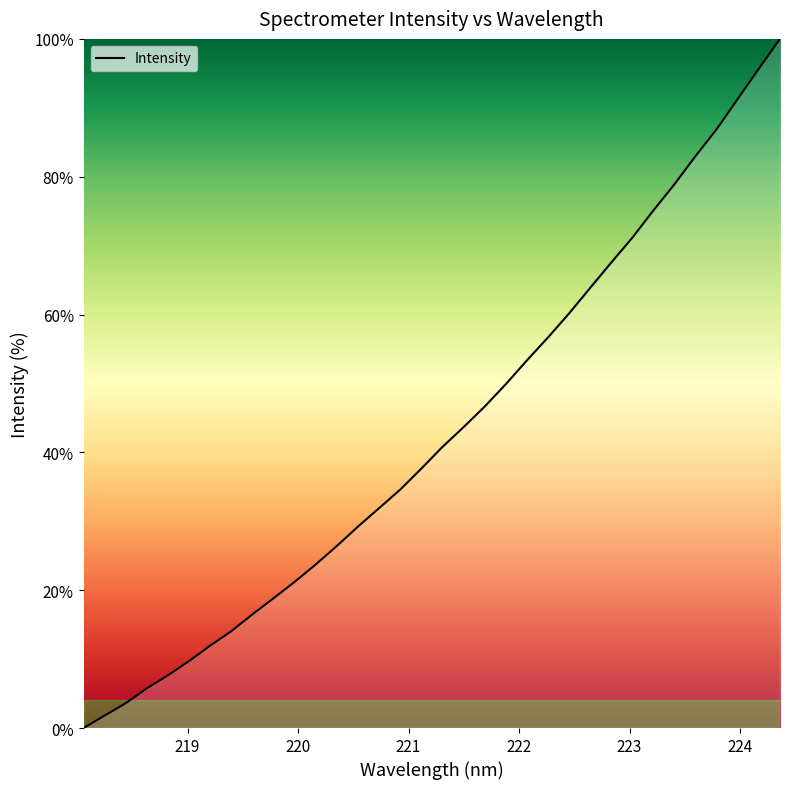

What is the maximum value shown in the chart?

100.0